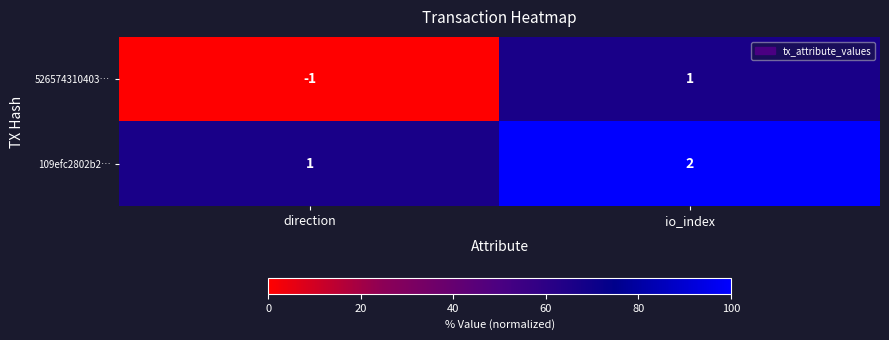

Which series has the widest spread of values?

526574310403…